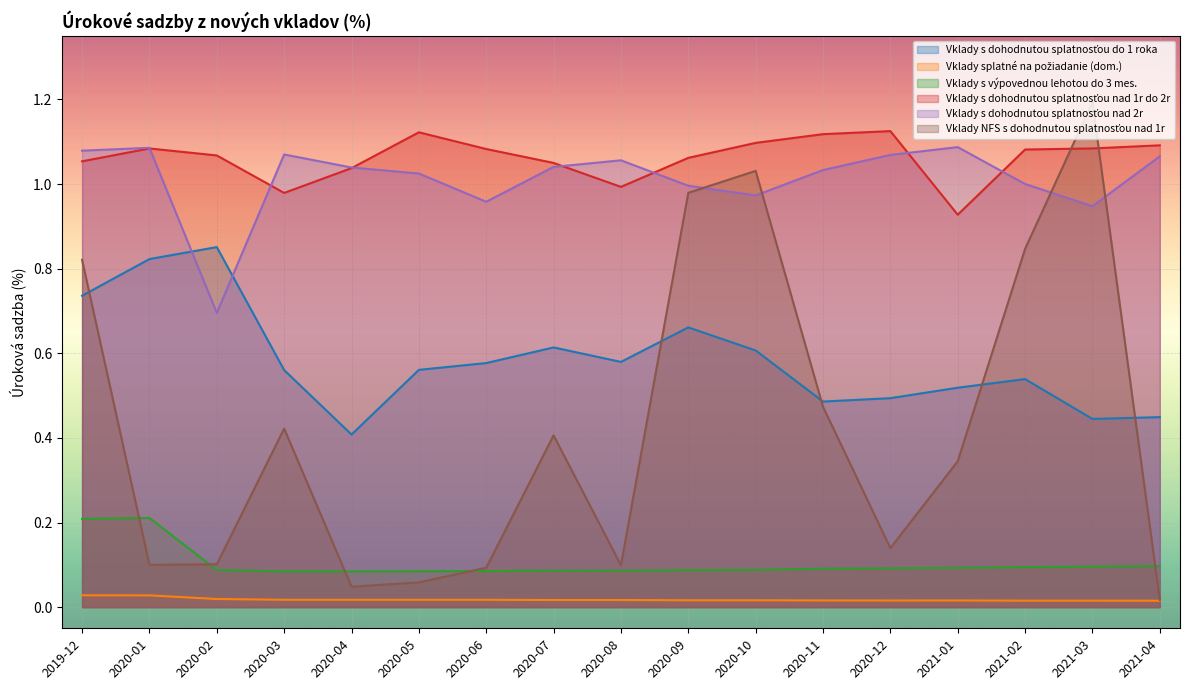

How many values in the Vklady s dohodnutou splatnosťou nad 1r do 2r series exceed 1?

14